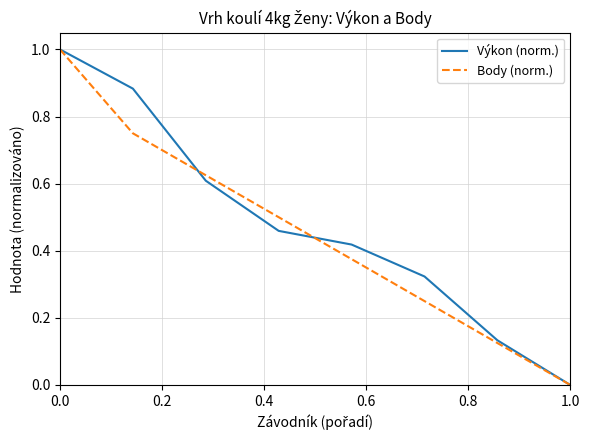

Count the Výkon (norm.) values in the range 0 to 1.

8